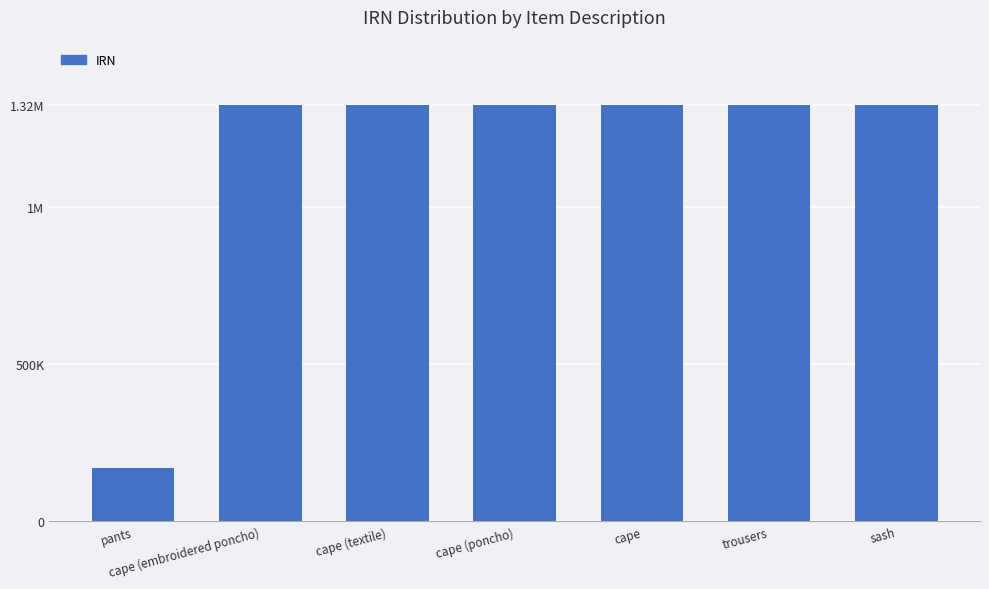

Where does the data first go above 1324524?

cape